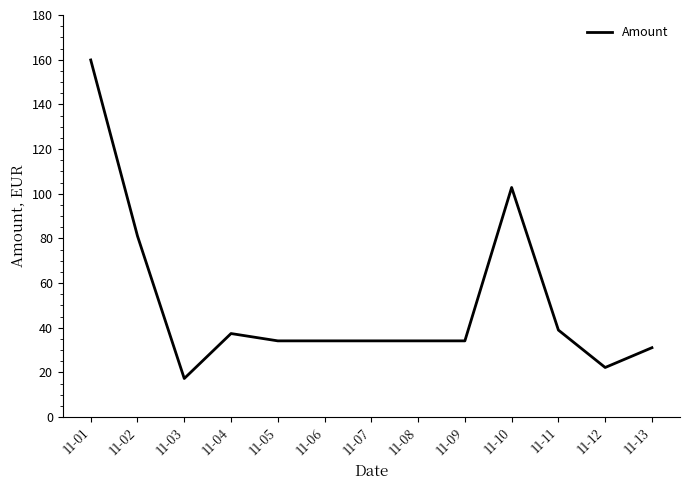

What is the difference between the maximum and minimum values?

142.6